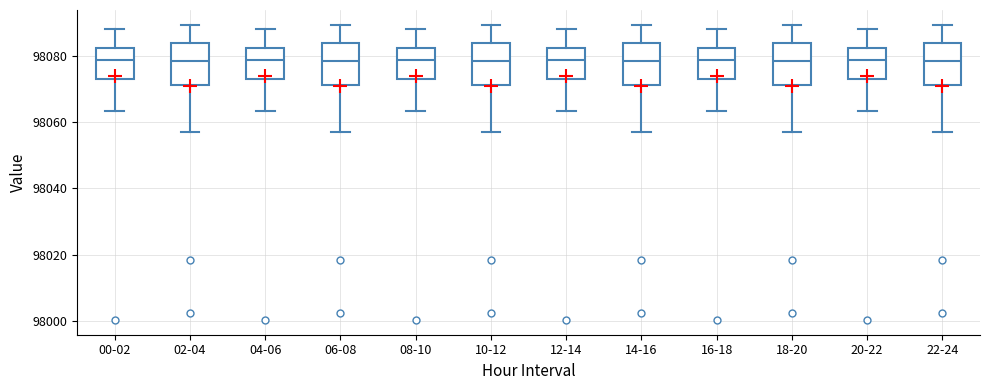

Where does the upper whisker of the box for 04-06 end on the y-axis? The values are not printed on the chart, so give them approximately, as read against the axis.

98088